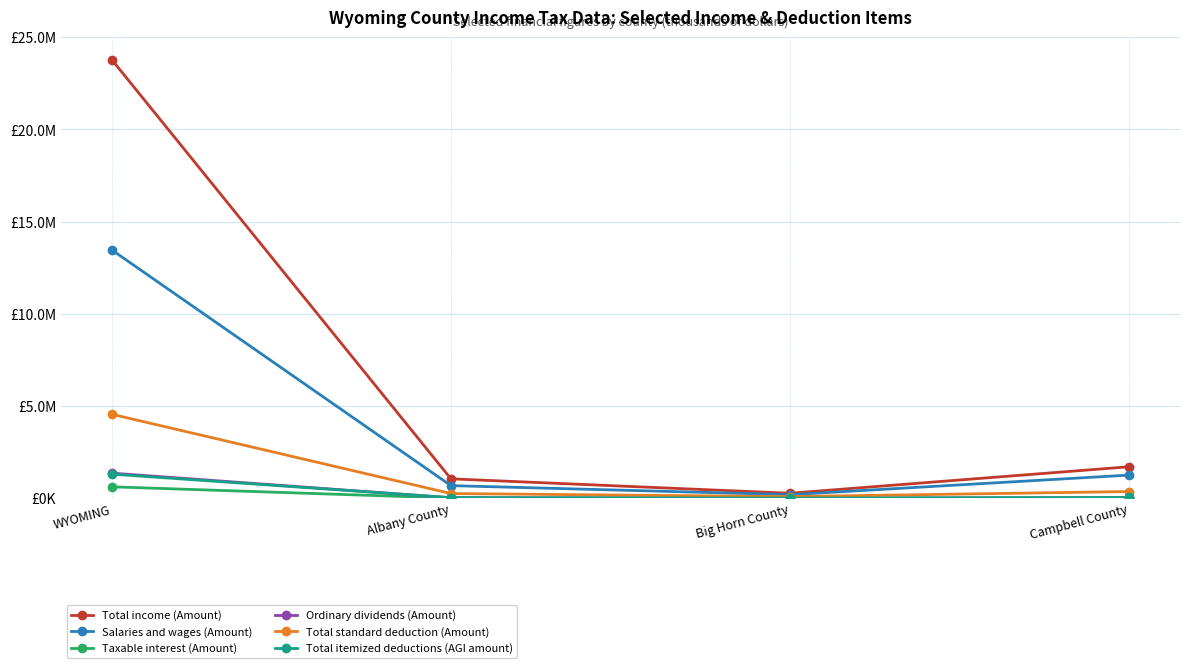

What are all the series names shown in the legend?

Total income (Amount), Salaries and wages (Amount), Taxable interest (Amount), Ordinary dividends (Amount), Total standard deduction (Amount), Total itemized deductions (AGI amount)